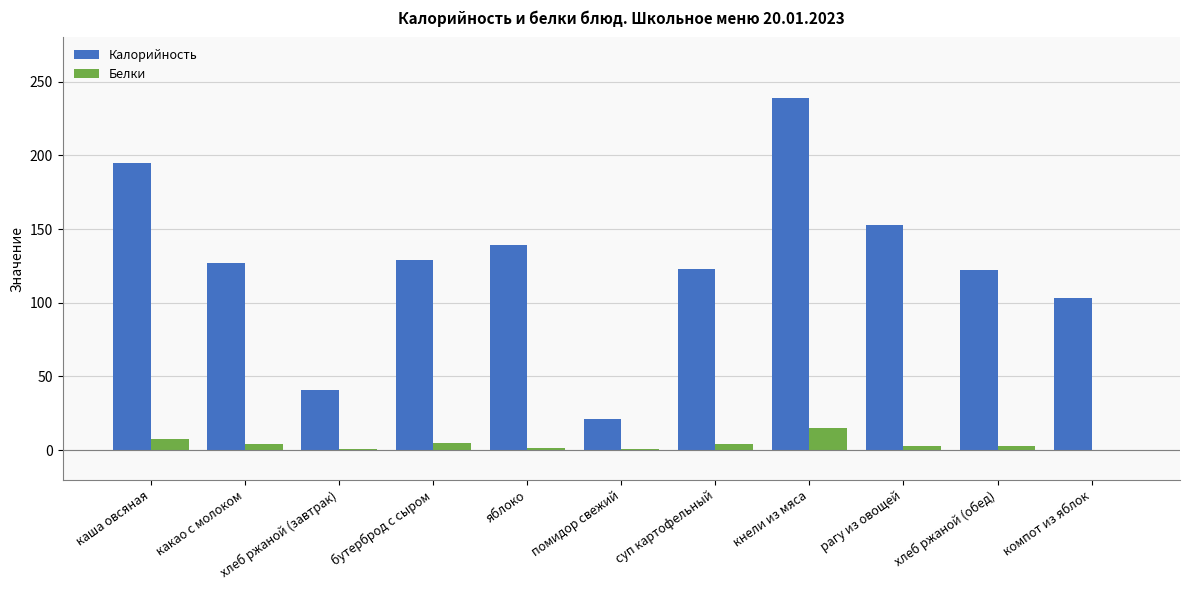

What is the sum of all Калорийность values?

1392.0